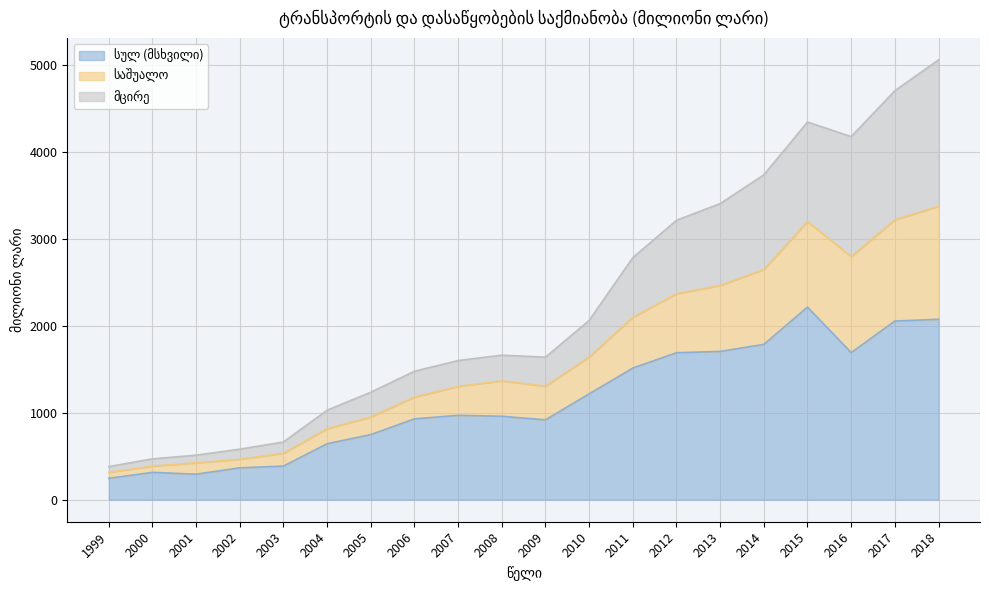

At which label does საშუალო reach its minimum?

1999